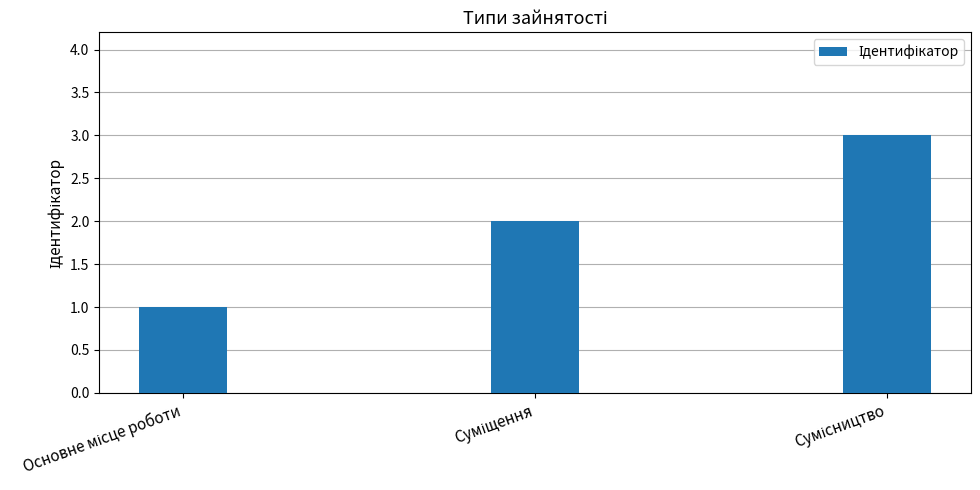

What is the maximum value shown in the chart?

3